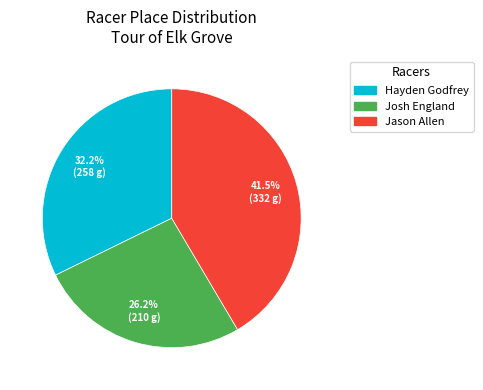

True or false: Josh England accounts for 33% of the total.

False